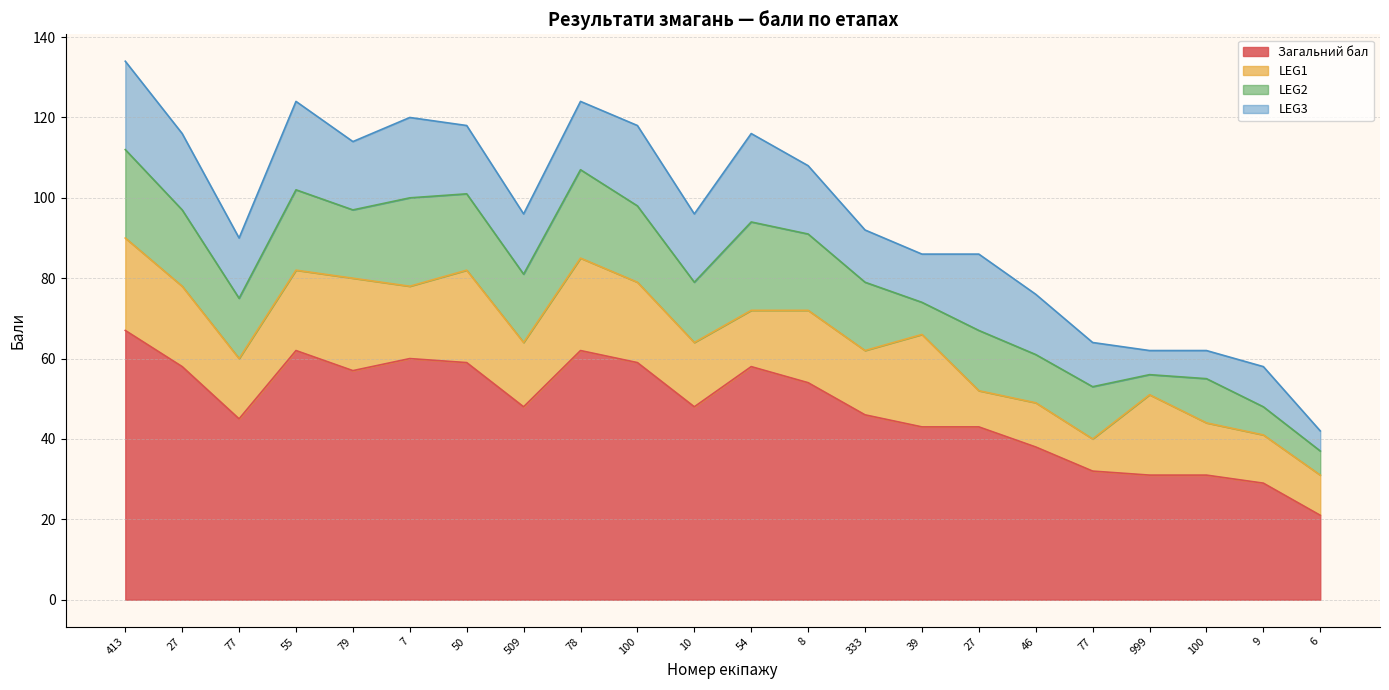

True or false: LEG3 has a value of 12 at 39.

True